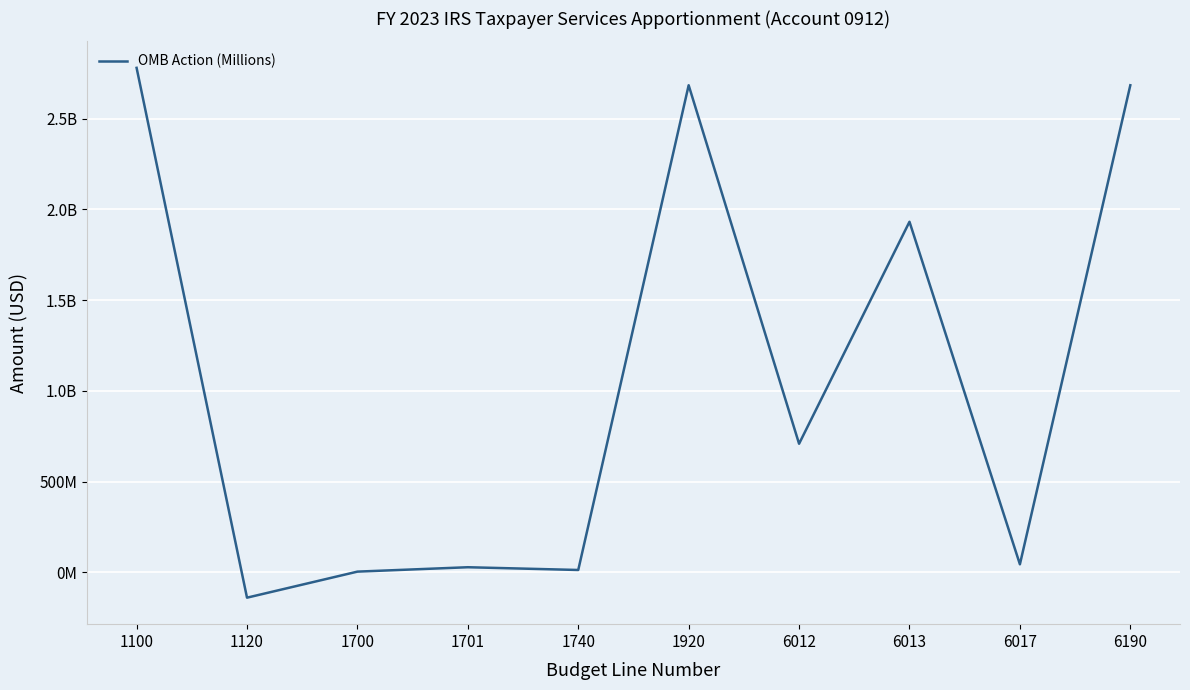

Which label corresponds to the largest value in the chart?

1100